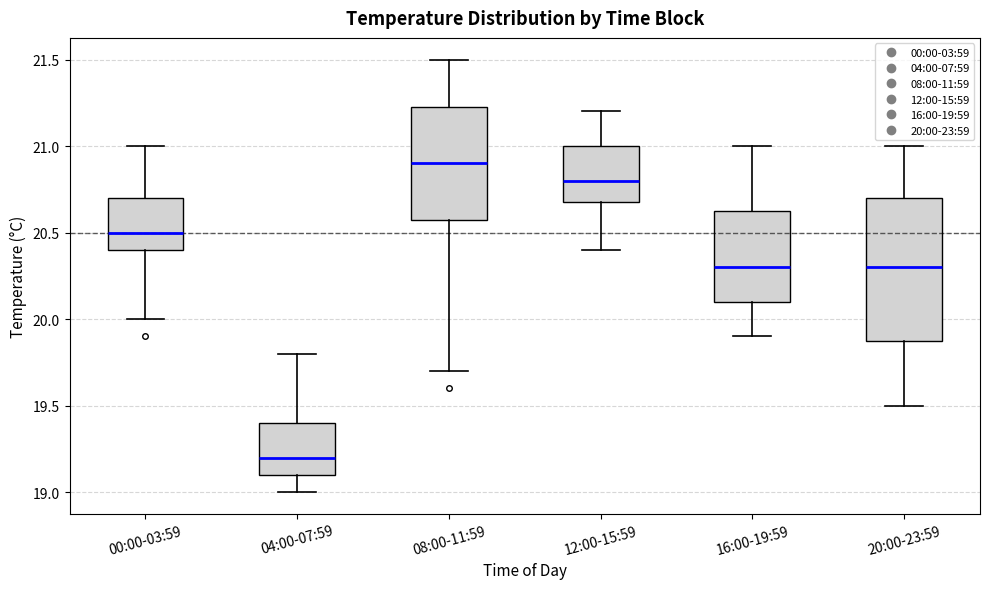

Which box's median line is the lowest?

04:00-07:59